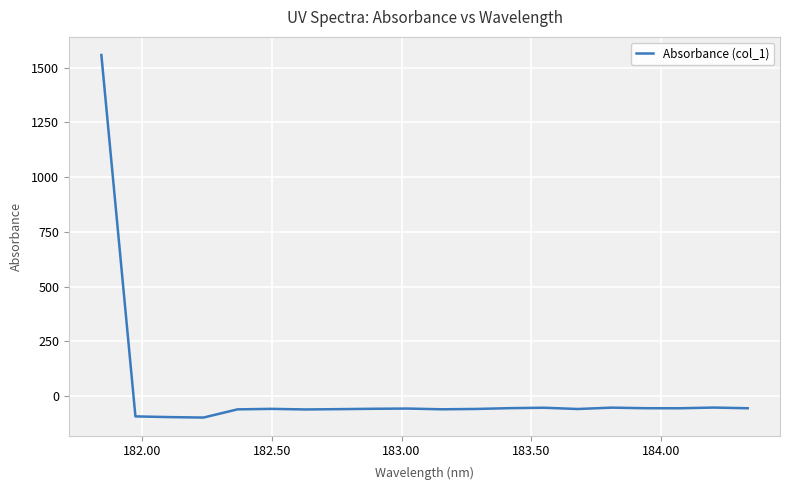

What is the sum of all values?

361.1